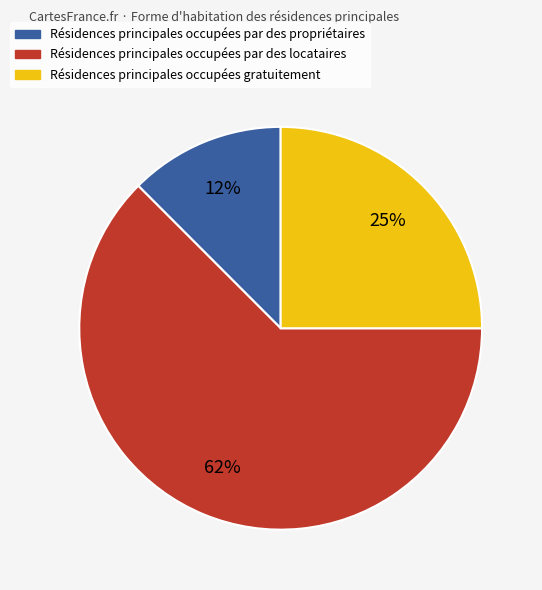

Is there a majority slice in this chart?

Yes